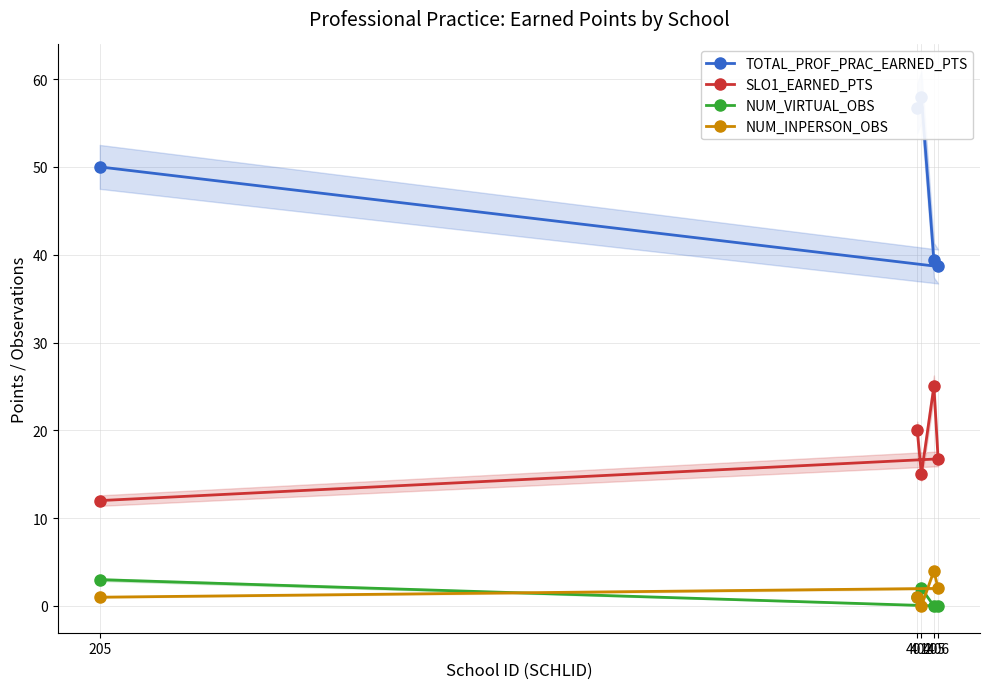

Which has a higher value, 205 or 406?

205